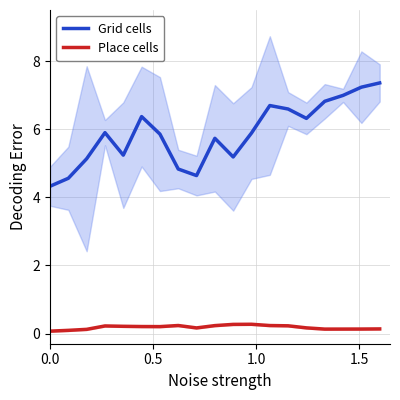

What is the minimum value for Grid cells?

4.3